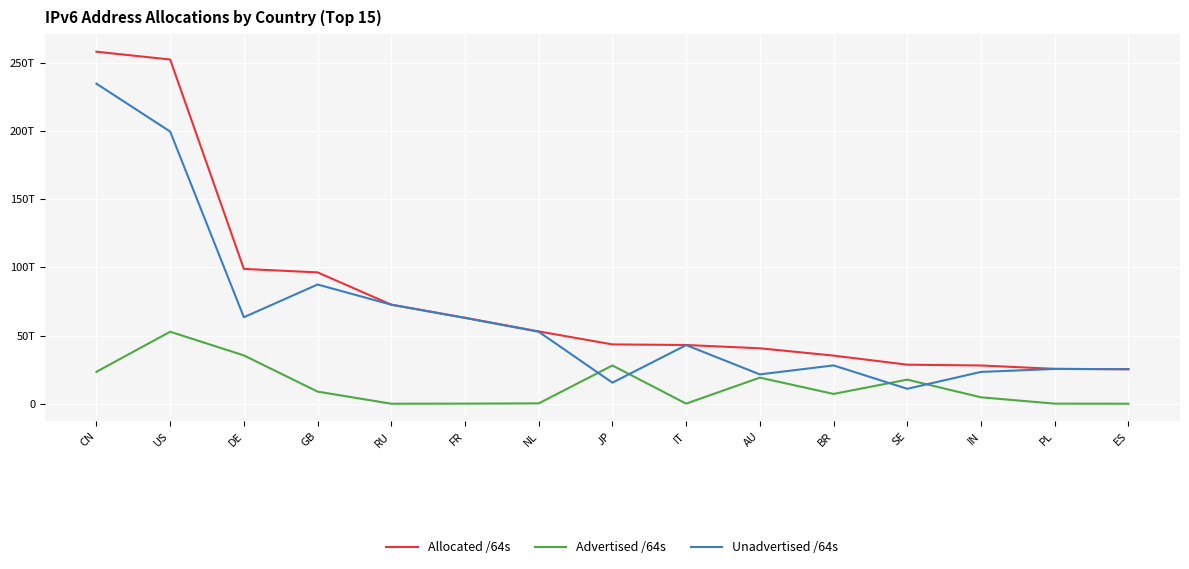

What is the label of the 14th point from the left?

PL